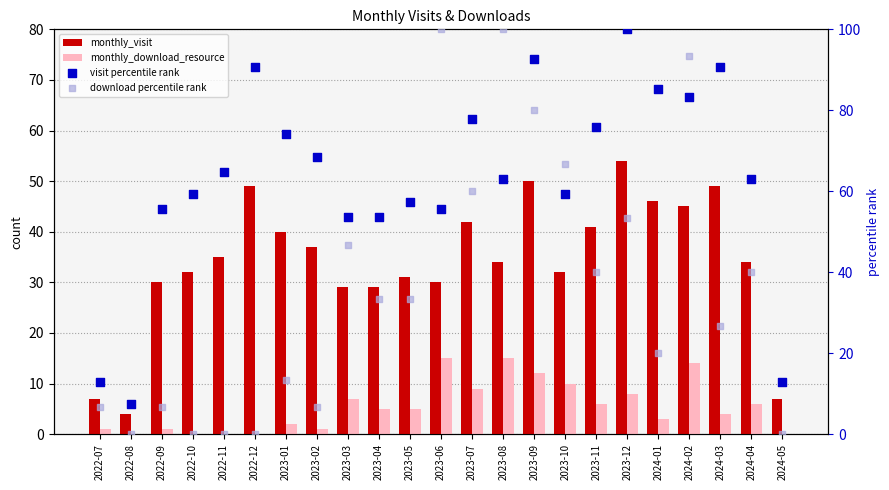

Which series contains the highest Y value?

visit percentile rank